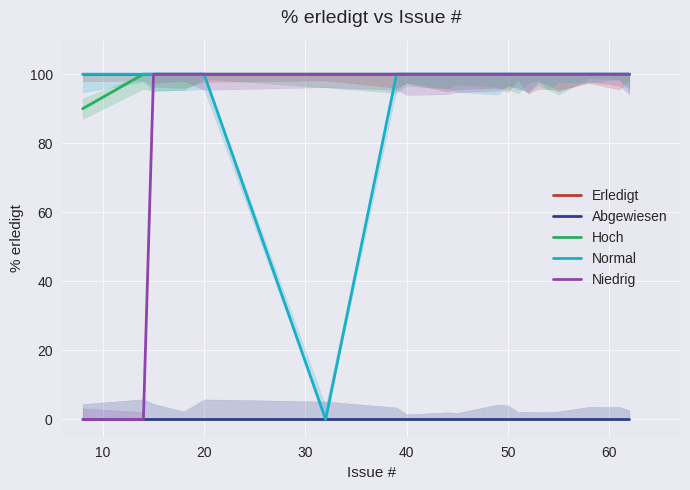

Count the number of data series in this chart.

5